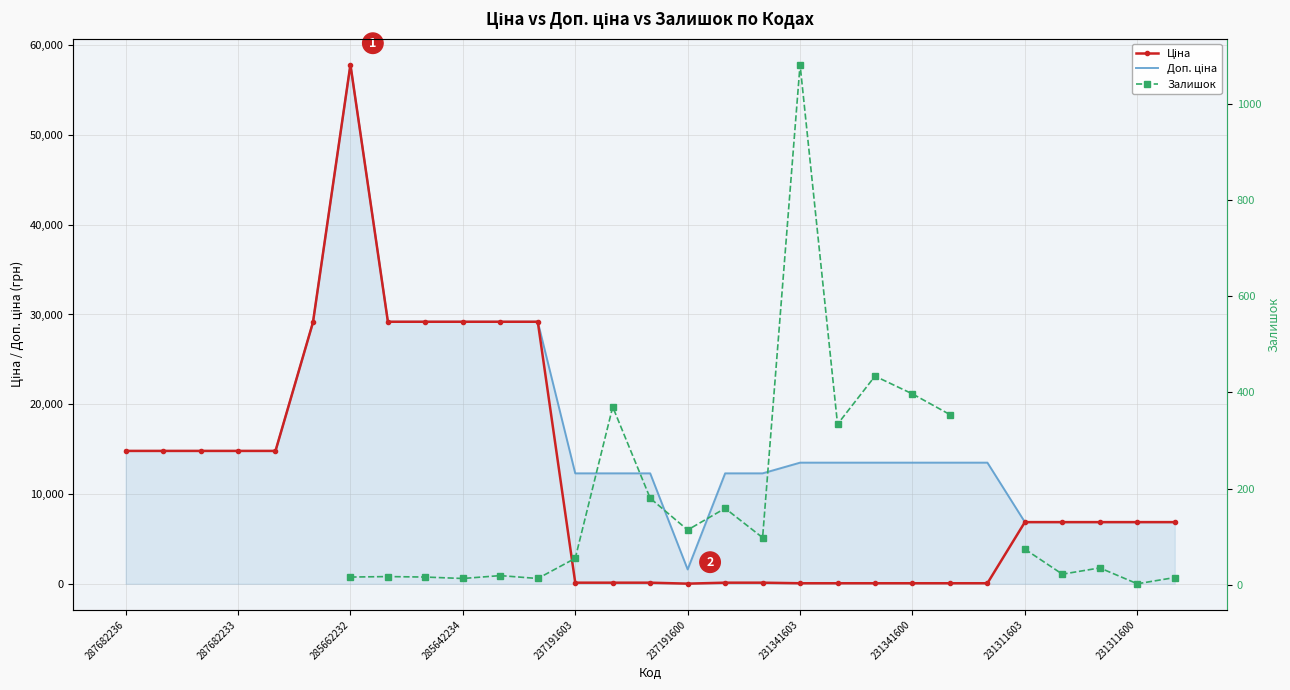

The Доп. ціна series shows 13493.2 at 231341600. True or false?

True